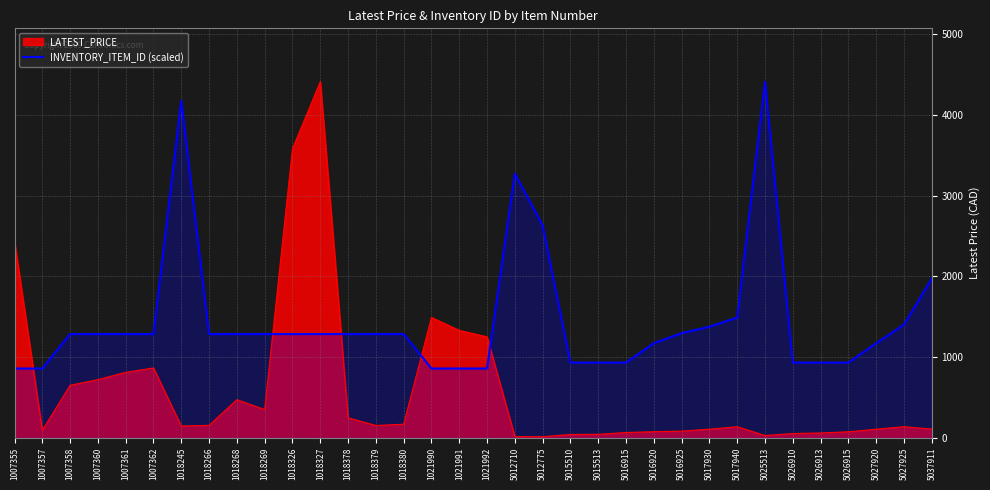

What is the difference between the values at 1018327 and 5026915?

353.7